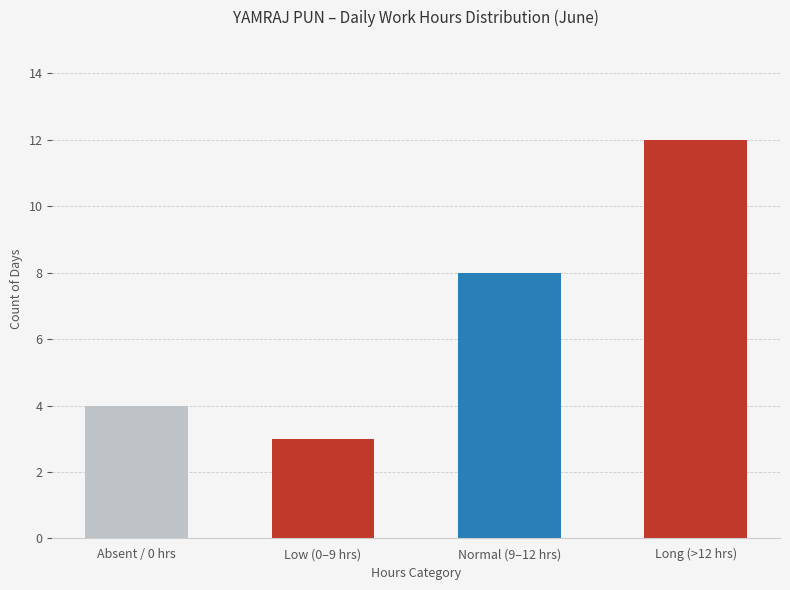

Are the bars grouped side by side (vs. stacked)?

No